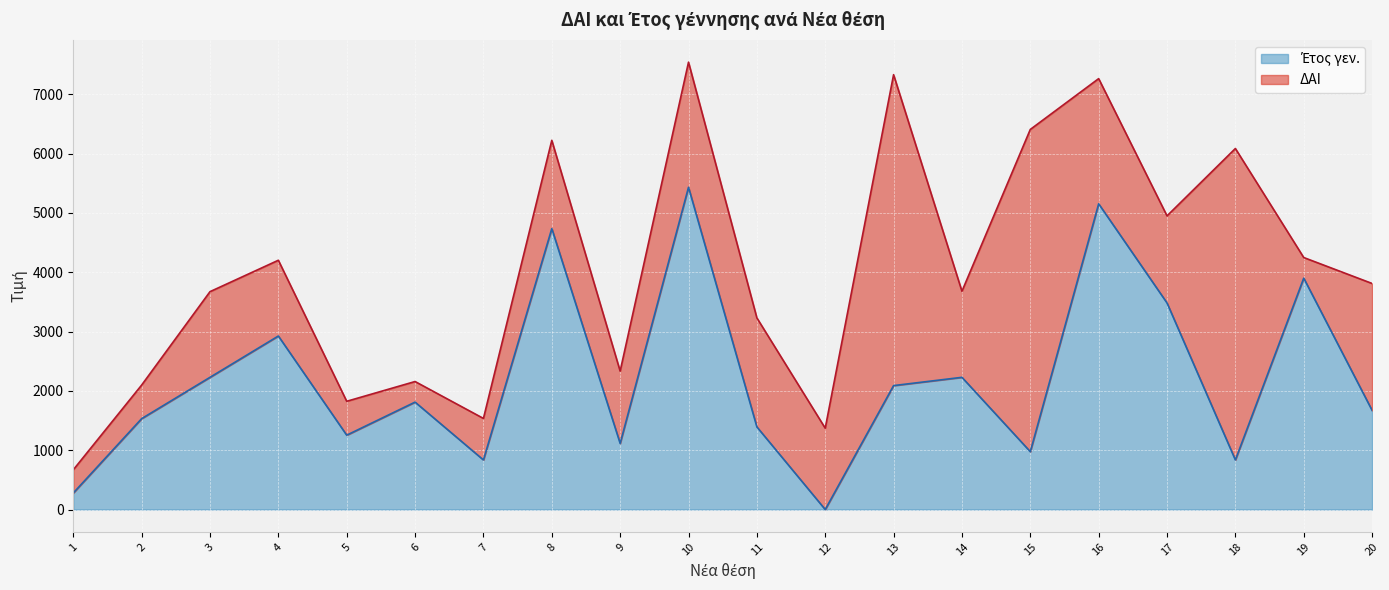

What is the difference between the values at 12 and 10?

5432.0